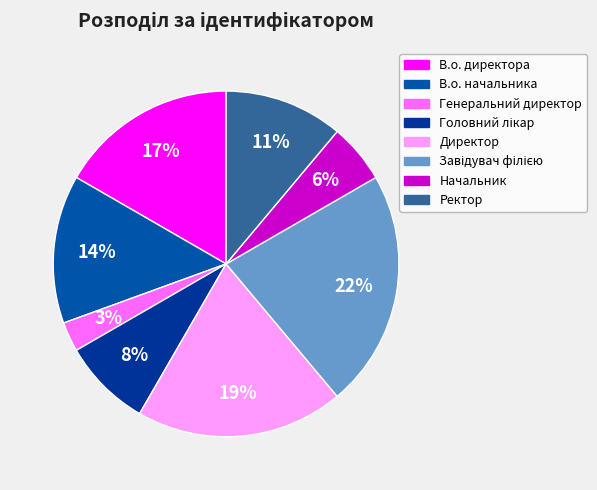

Count the number of slices in the pie.

8